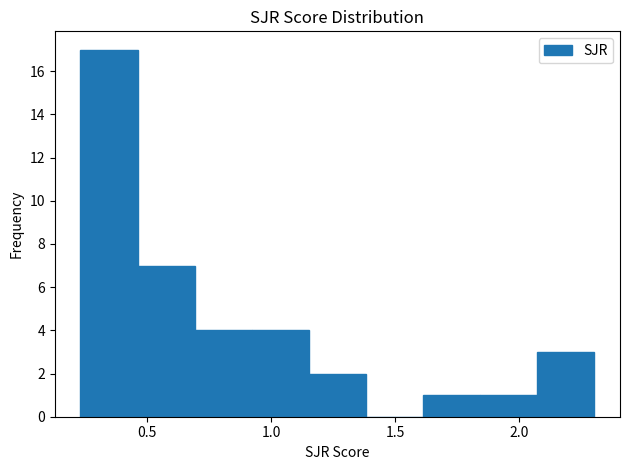

Reading left to right, list every bar in this chart as the range it spans on the x-axis followed by its height. Neither the bar edges nor the heights are printed on the chart, so give them approximately, as read against the axes.

0.25 to 0.45: 17
0.45 to 0.70: 7
0.70 to 0.90: 4
0.90 to 1.15: 4
1.15 to 1.40: 2
1.40 to 1.60: 0
1.60 to 1.85: 1
1.85 to 2.05: 1
2.05 to 2.30: 3